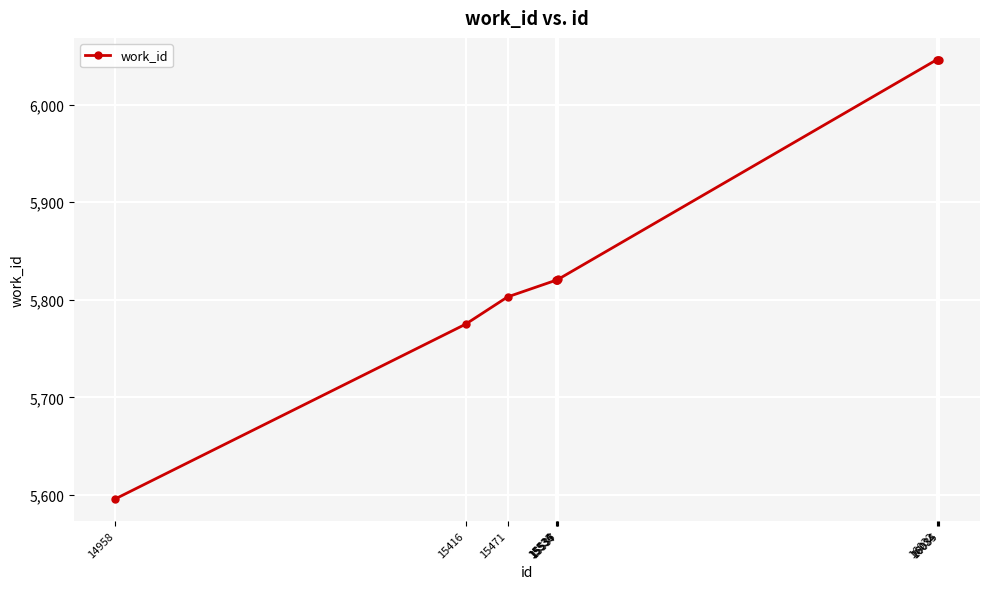

What is the difference between the second highest and minimum values?

450